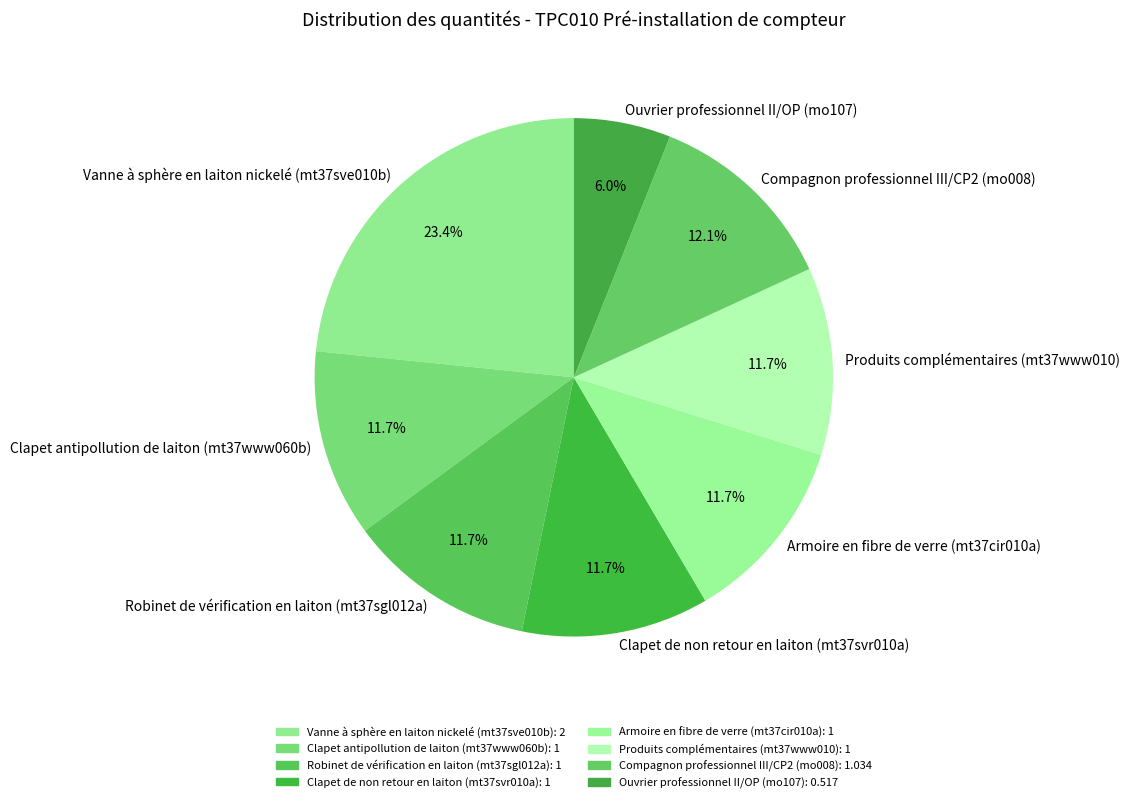

Is the sum of Vanne à sphère en laiton nickelé (mt37sve010b) and Produits complémentaires (mt37www010) greater than half?

No